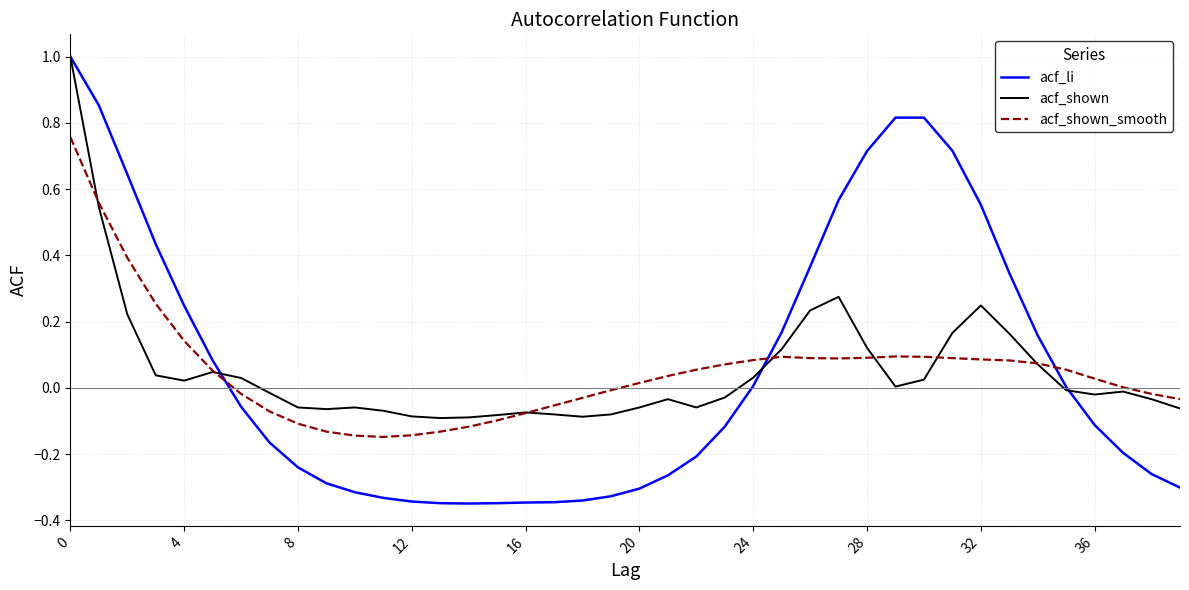

What is the maximum value for acf_li?

1.0